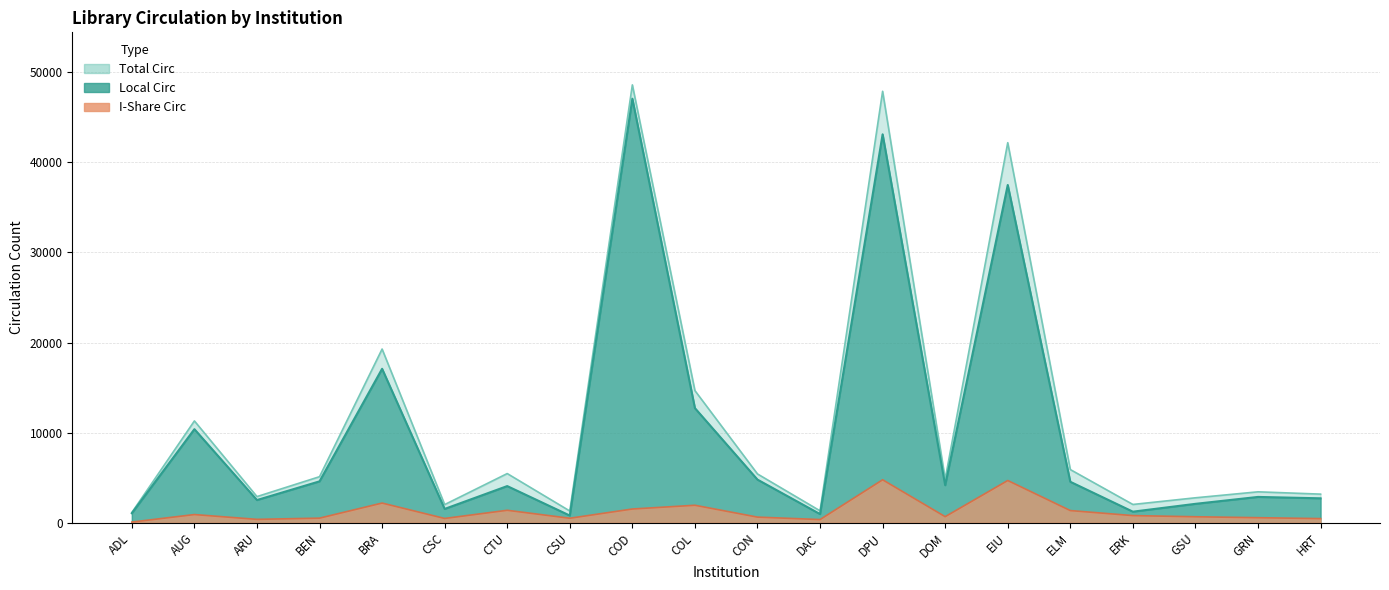

What is the sum of the I-Share Circ values at ELM and BEN?

1872